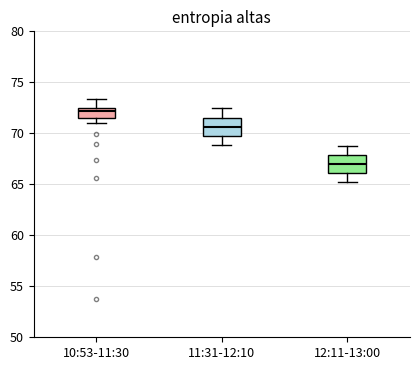

Which box has the highest median line?

10:53-11:30